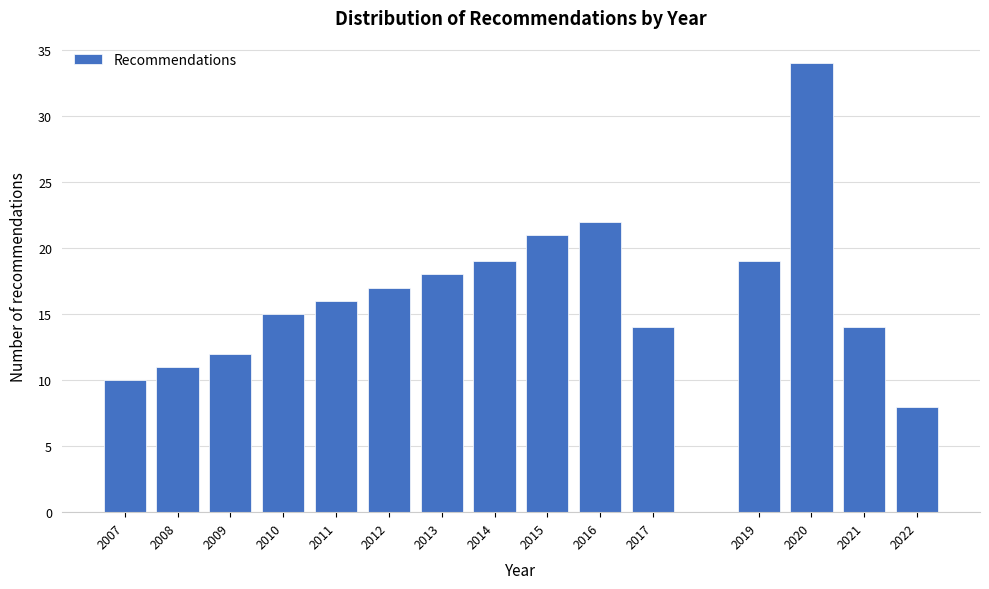

Reading left to right, what are all the values shown in this chart?

10	11	12	15	16	17	18	19	21	22	14	19	34	14	8